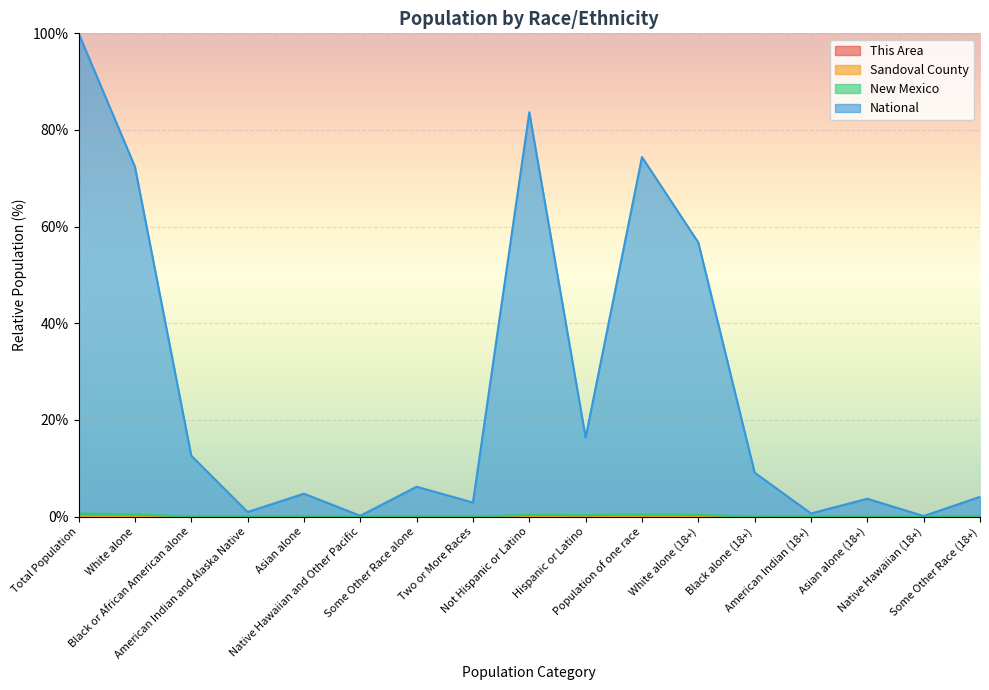

List the labels in order of National value, smallest first.

Native Hawaiian (18+), Native Hawaiian and Other Pacific, American Indian (18+), American Indian and Alaska Native, Two or More Races, Asian alone (18+), Some Other Race (18+), Asian alone, Some Other Race alone, Black alone (18+), Black or African American alone, Hispanic or Latino, White alone (18+), White alone, Population of one race, Not Hispanic or Latino, Total Population